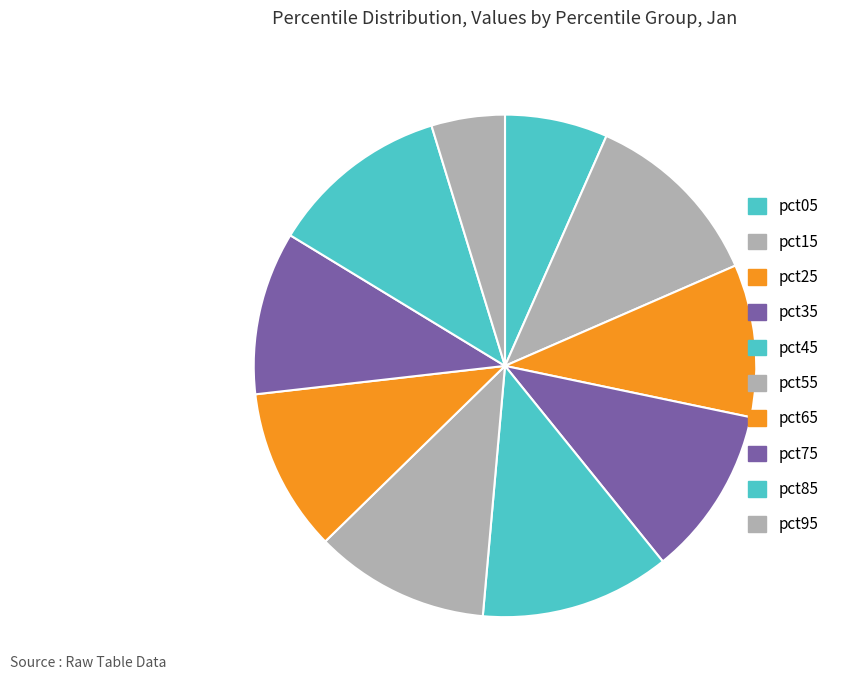

Is there any slice that represents more than half of the pie?

No